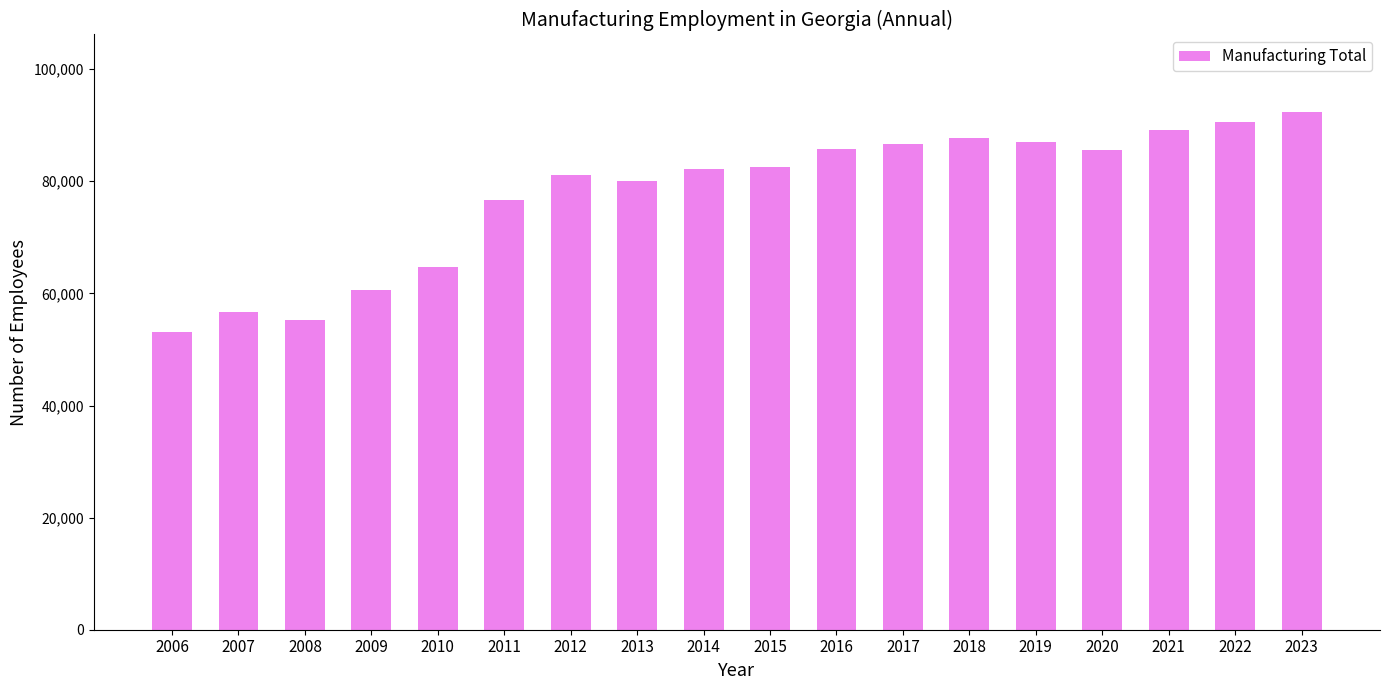

What is the minimum value shown in the chart?

53125